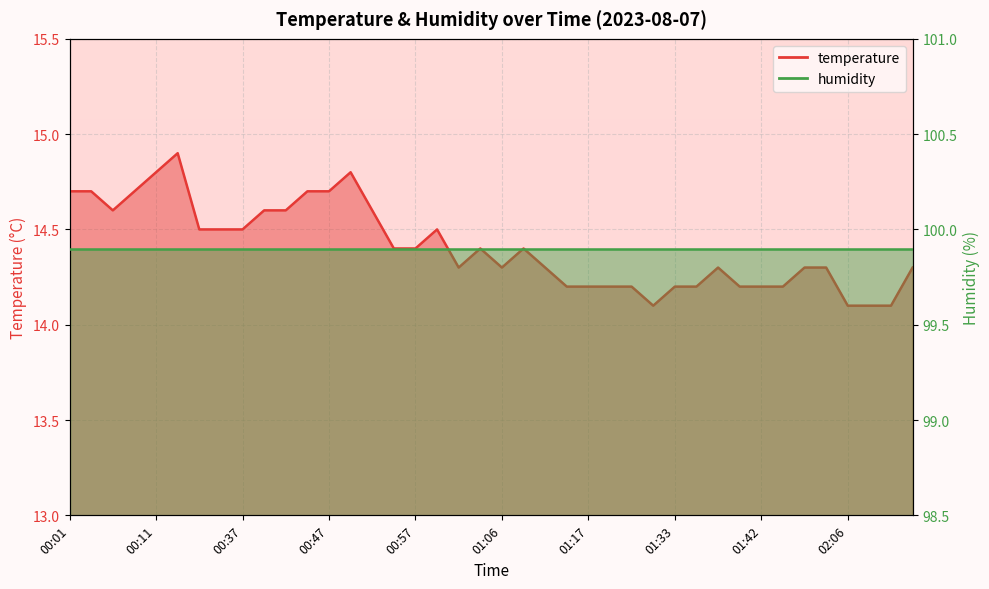

Rank the categories by value from highest to lowest.

00:13, 00:11, 00:49, 00:01, 00:04, 00:08, 00:44, 00:47, 00:06, 00:39, 00:42, 00:52, 00:32, 00:34, 00:37, 00:59, 00:54, 00:57, 01:04, 01:09, 01:02, 01:06, 01:12, 01:38, 01:48, 02:04, 02:16, 01:14, 01:17, 01:19, 01:22, 01:33, 01:35, 01:40, 01:42, 01:45, 01:24, 02:06, 02:09, 02:11